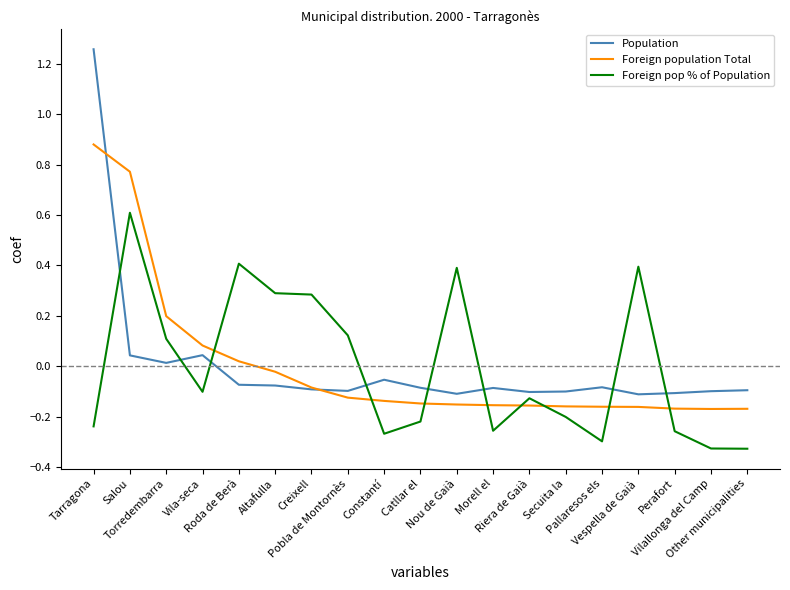

Where do Foreign population Total and Population first cross each other?

Tarragona and Salou